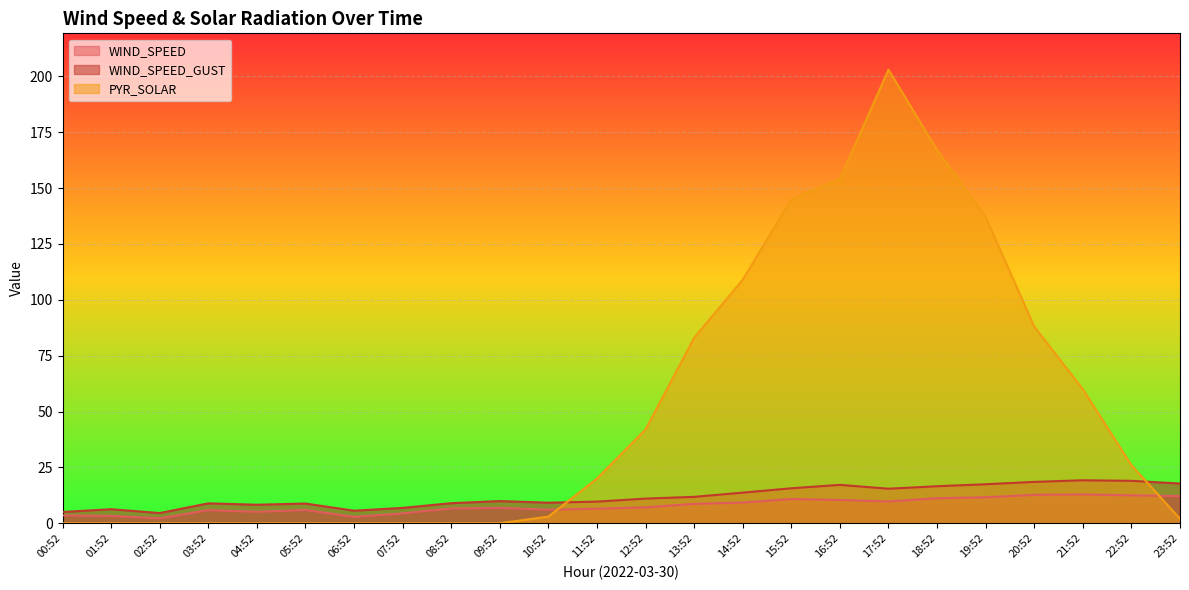

In WIND_SPEED, how many points are higher than both neighbors (excluding endpoints)?

5